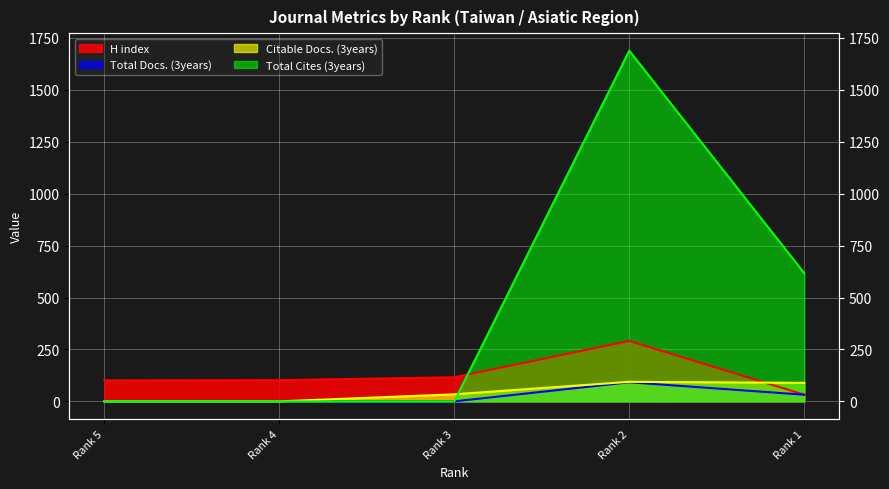

At which category does H index reach its first local peak?

Rank 2